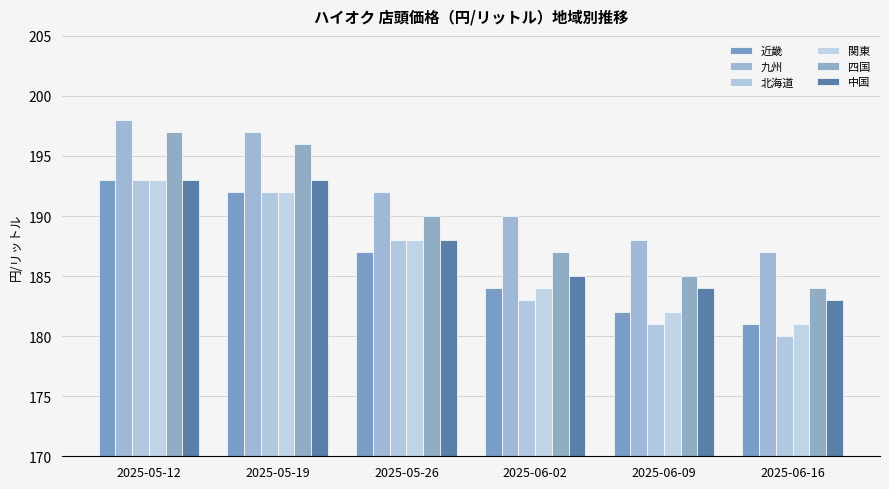

What position from the left is 2025-06-16?

6